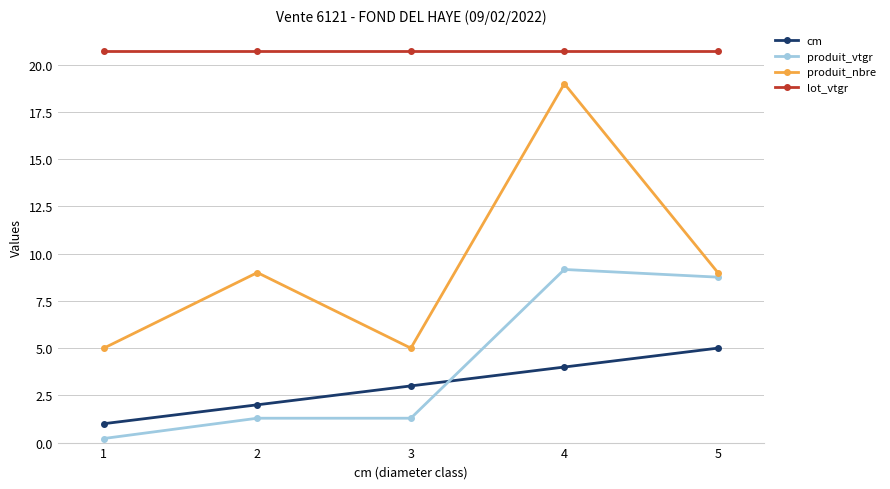

How many interior local peaks does the produit_nbre series have?

2